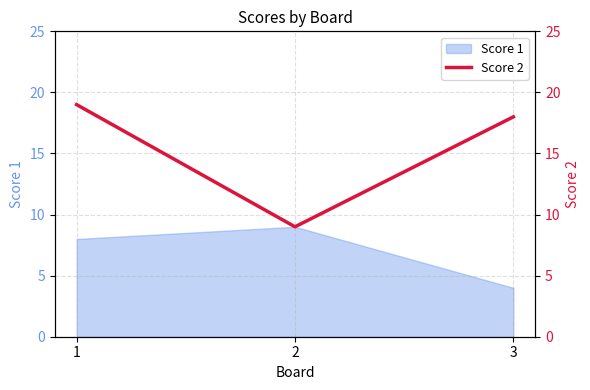

Which category has the lowest value in the Score 1 series?

3